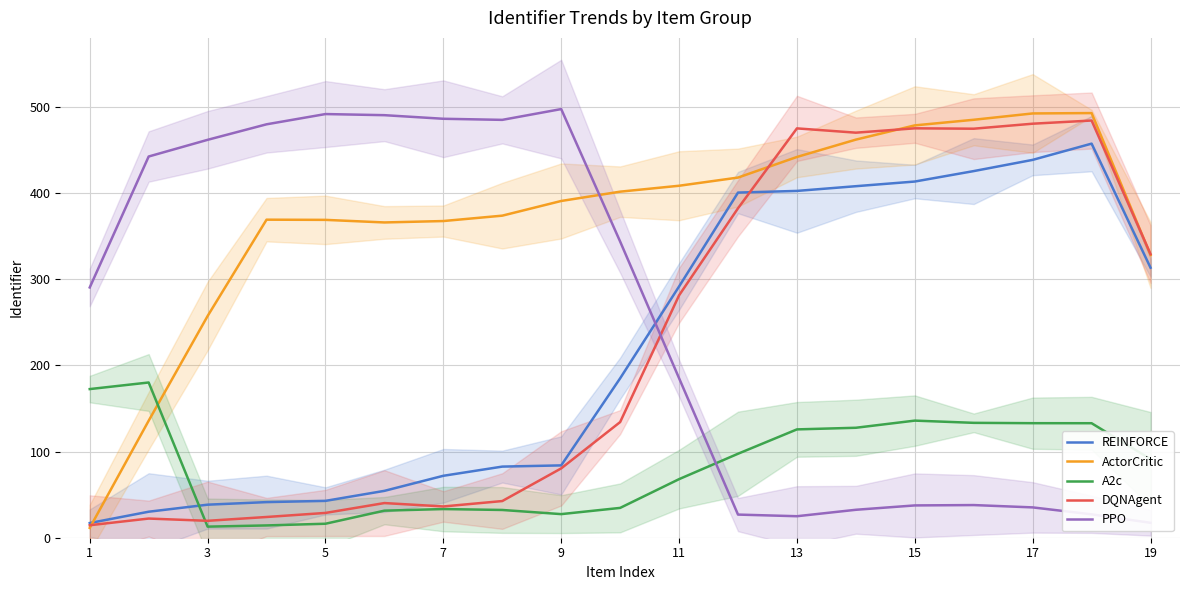

The A2c series shows 17.6 at 17. True or false?

False